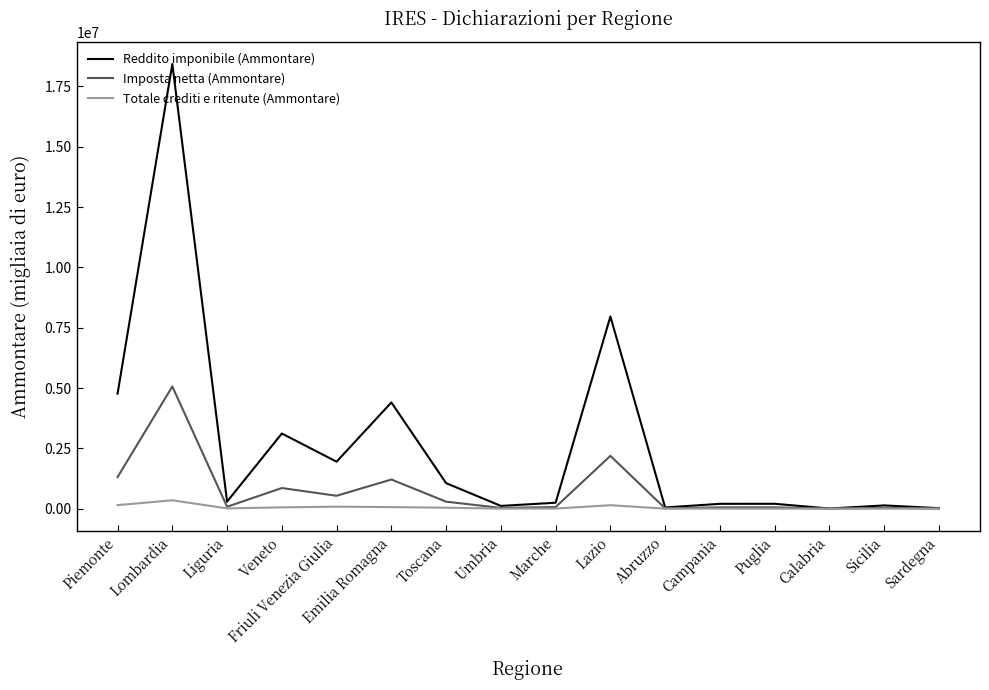

What position from the right is Liguria?

14